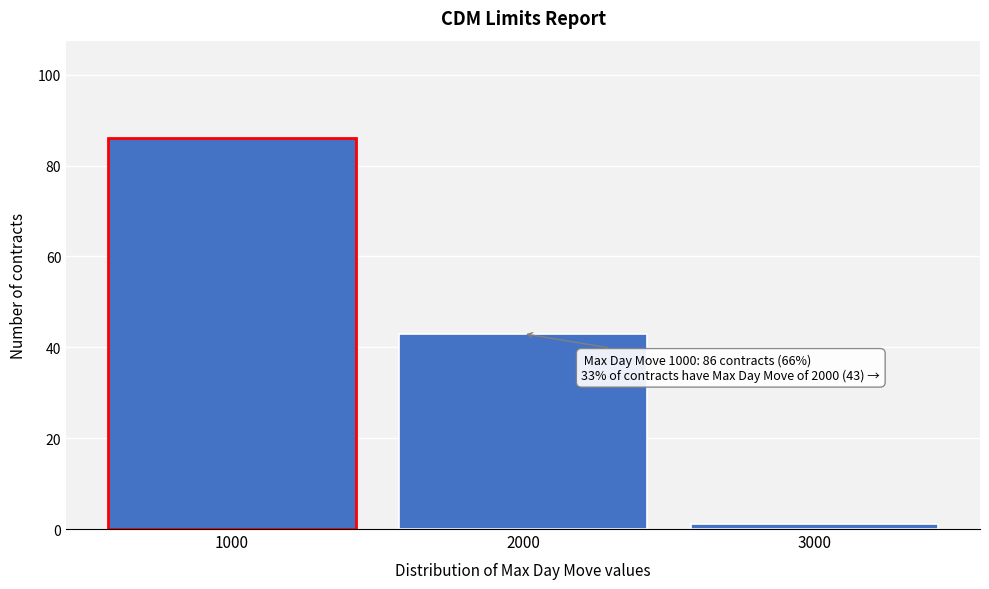

Over which range of the x-axis is the bar tallest?

500 to 1500